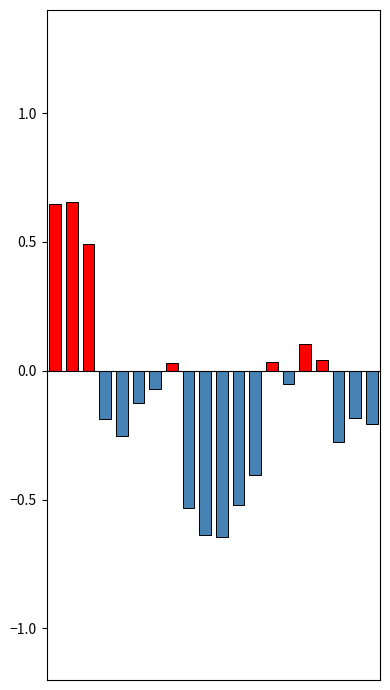

What is the minimum value shown in the chart?

-0.6